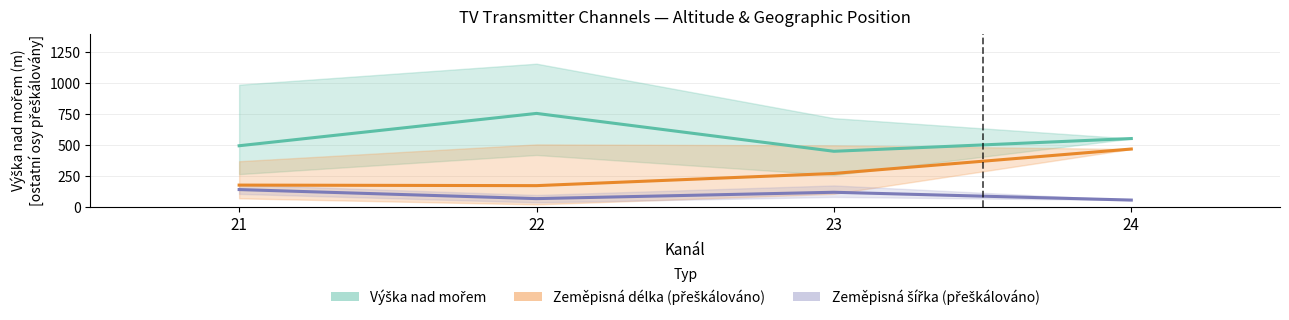

How many values in the Výška nad mořem (mean) series are below 553?

2